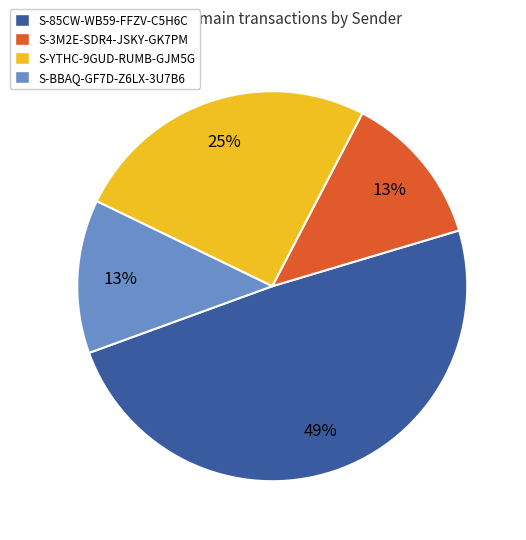

How many segments does this pie chart have?

4